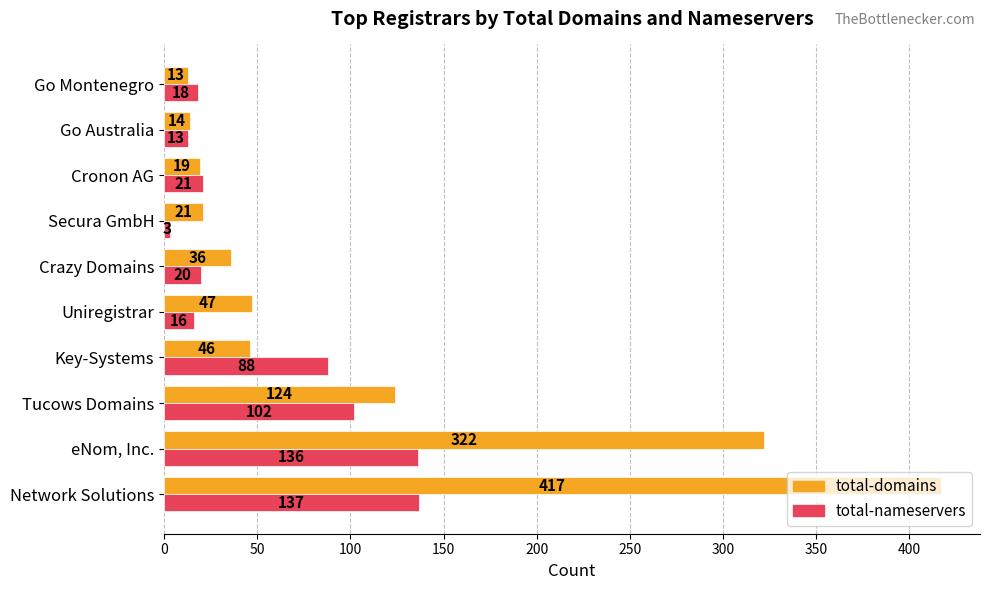

Which series has the largest range (max minus min)?

total-domains